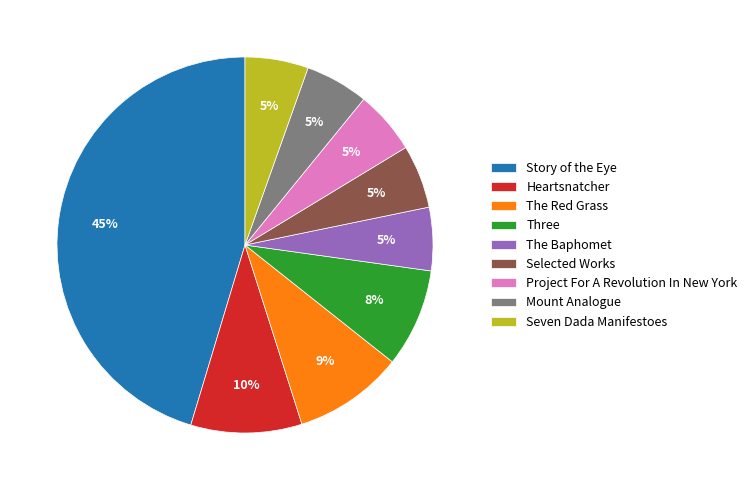

To the nearest percent, what is the average slice percentage?

11%